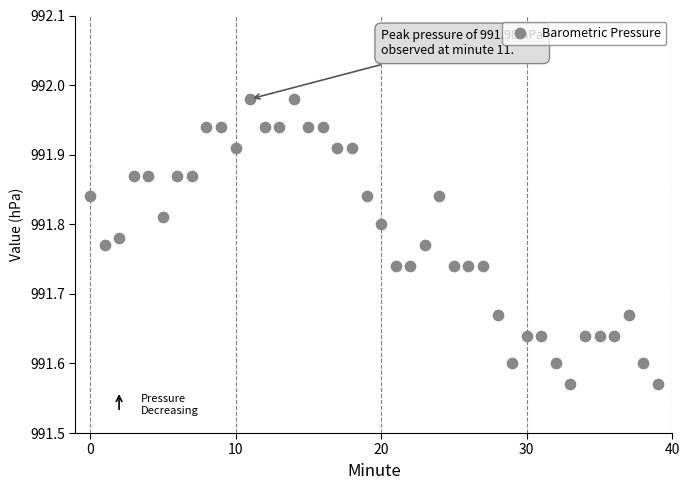

What is the range of Y values (max minus min)?

0.4